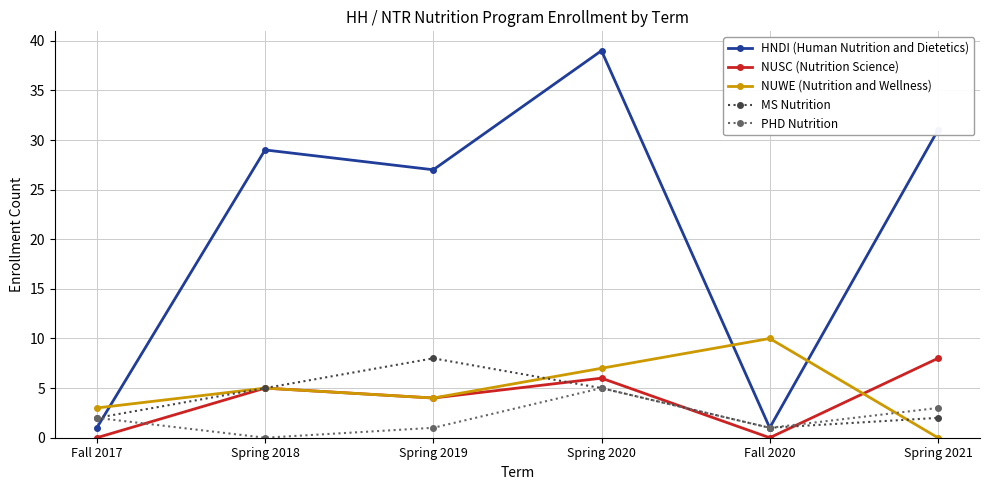

What are all the series names shown in the legend?

HNDI (Human Nutrition and Dietetics), NUSC (Nutrition Science), NUWE (Nutrition and Wellness), MS Nutrition, PHD Nutrition